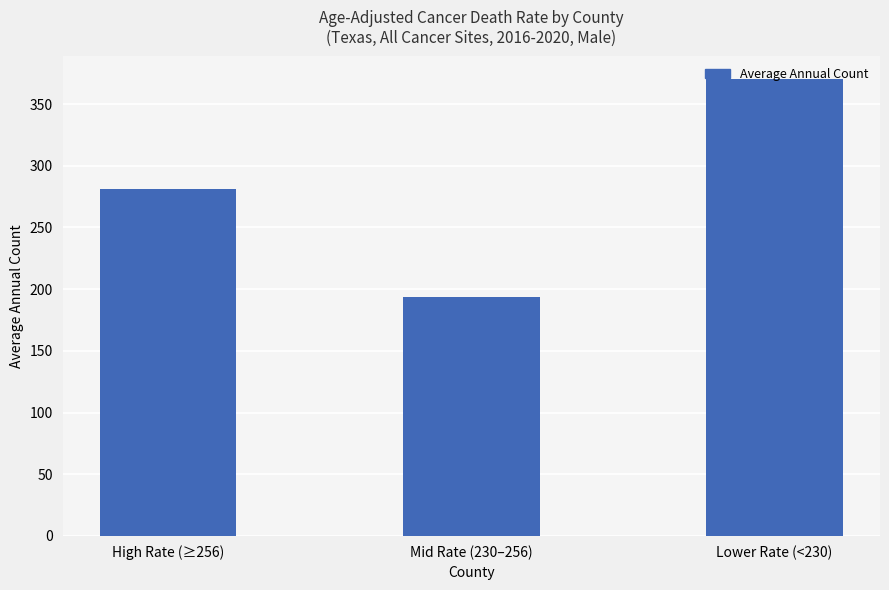

What is the smallest value displayed?

194